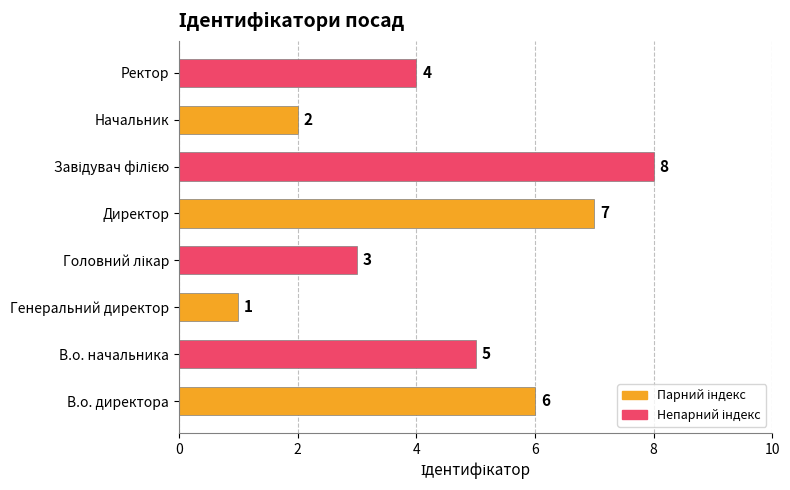

Reading bottom to top, transcribe all the data shown in this chart.

6	5	1	3	7	8	2	4